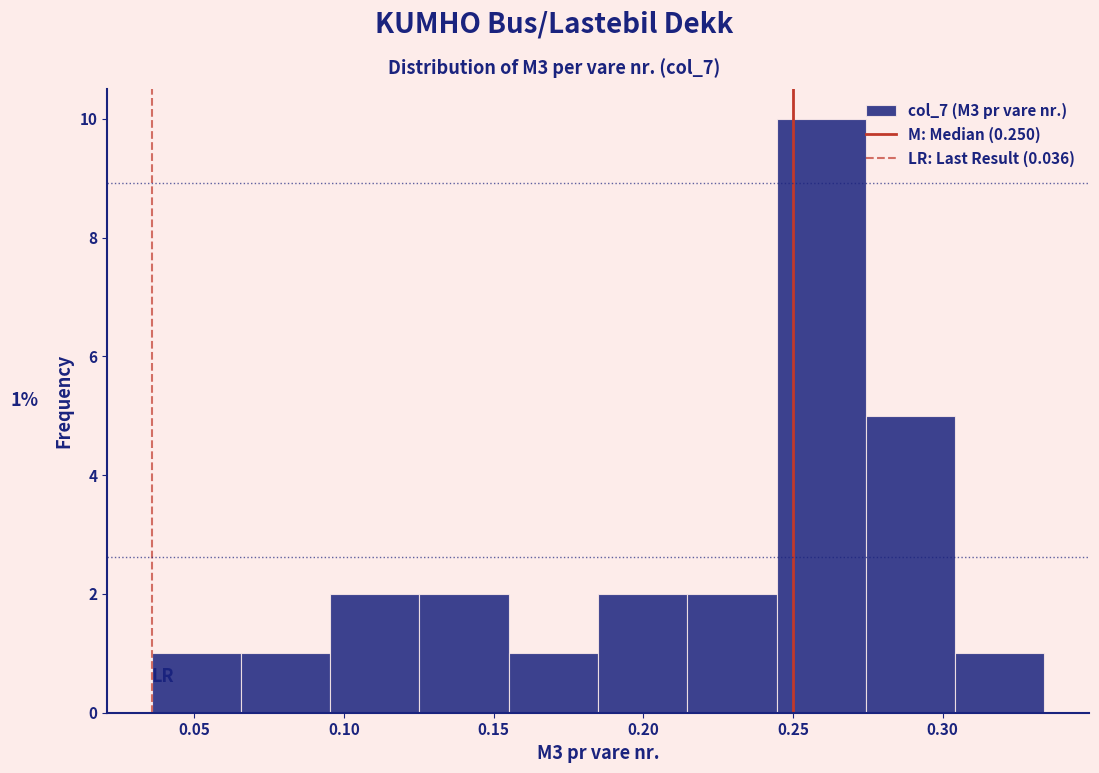

Which range on the x-axis has the tallest bar?

0.245 to 0.275